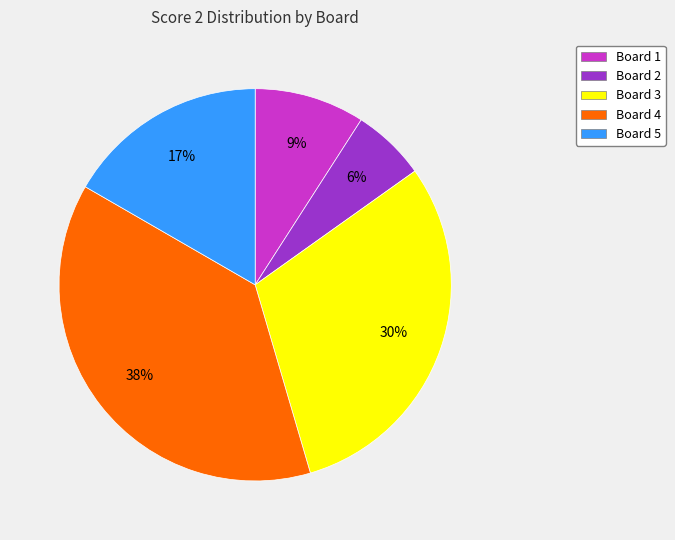

Is there a majority slice in this chart?

No